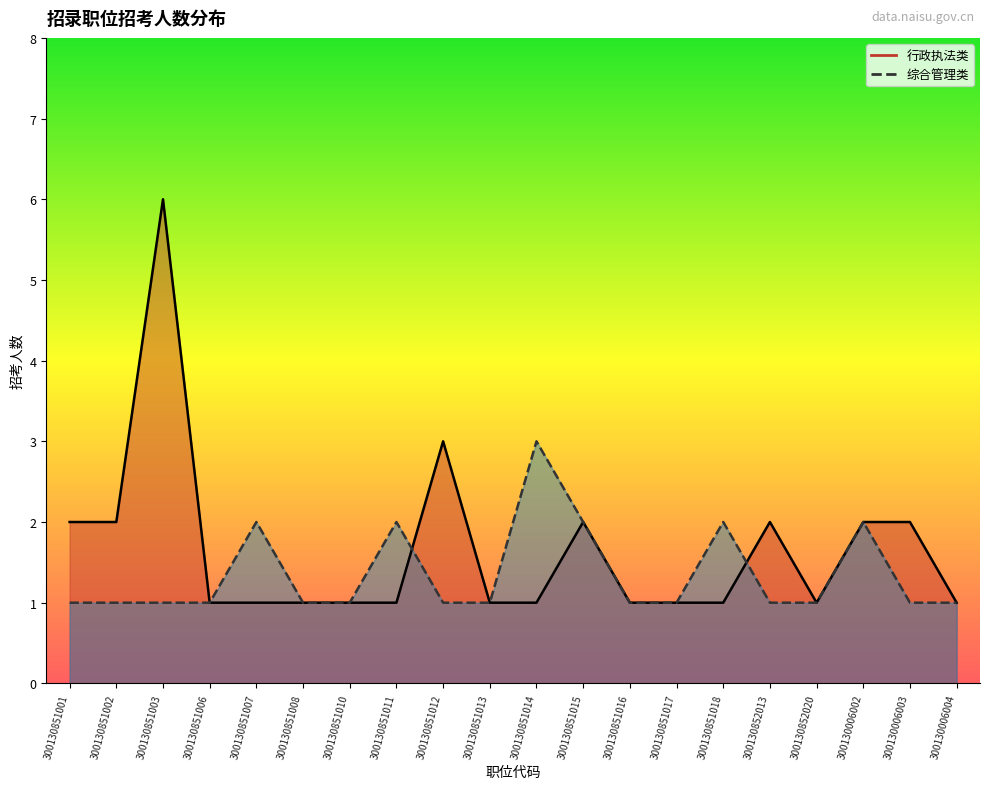

The value of 综合管理类 at 300130851015 is 3. True or false?

False